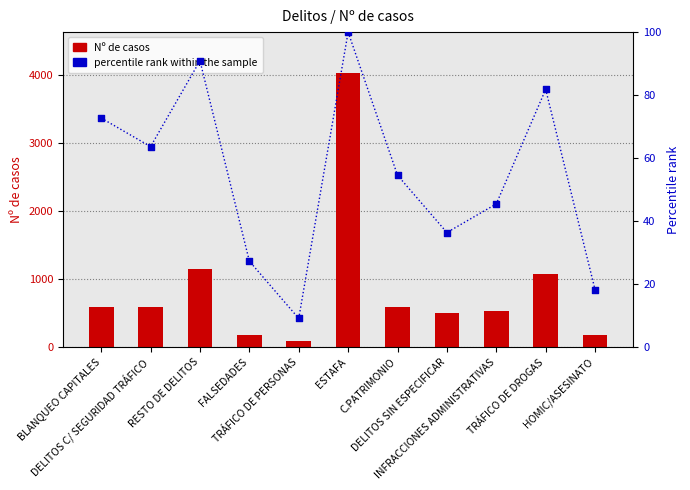

At how many categories does at least one series exceed 2136?

1